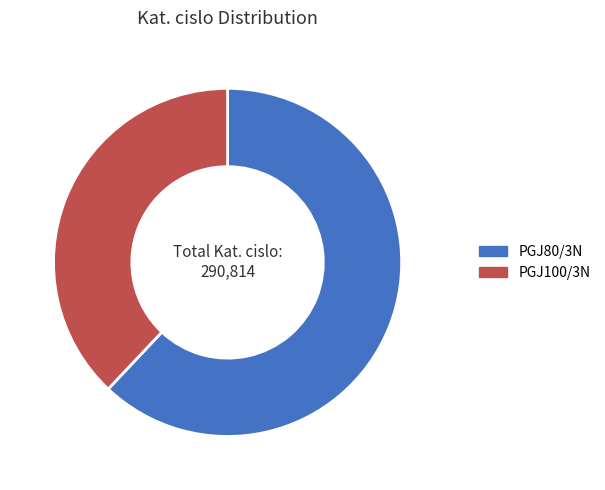

Rank the categories by value from highest to lowest.

PGJ80/3N, PGJ100/3N